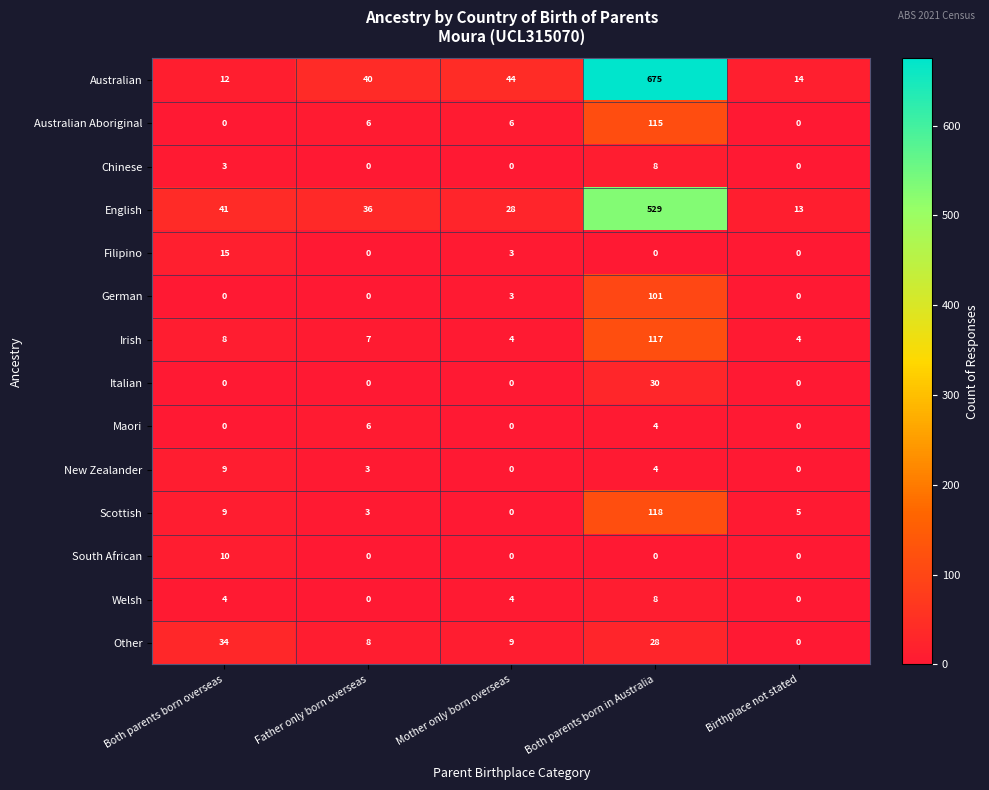

What value does the Irish series have at Mother only born overseas?

4